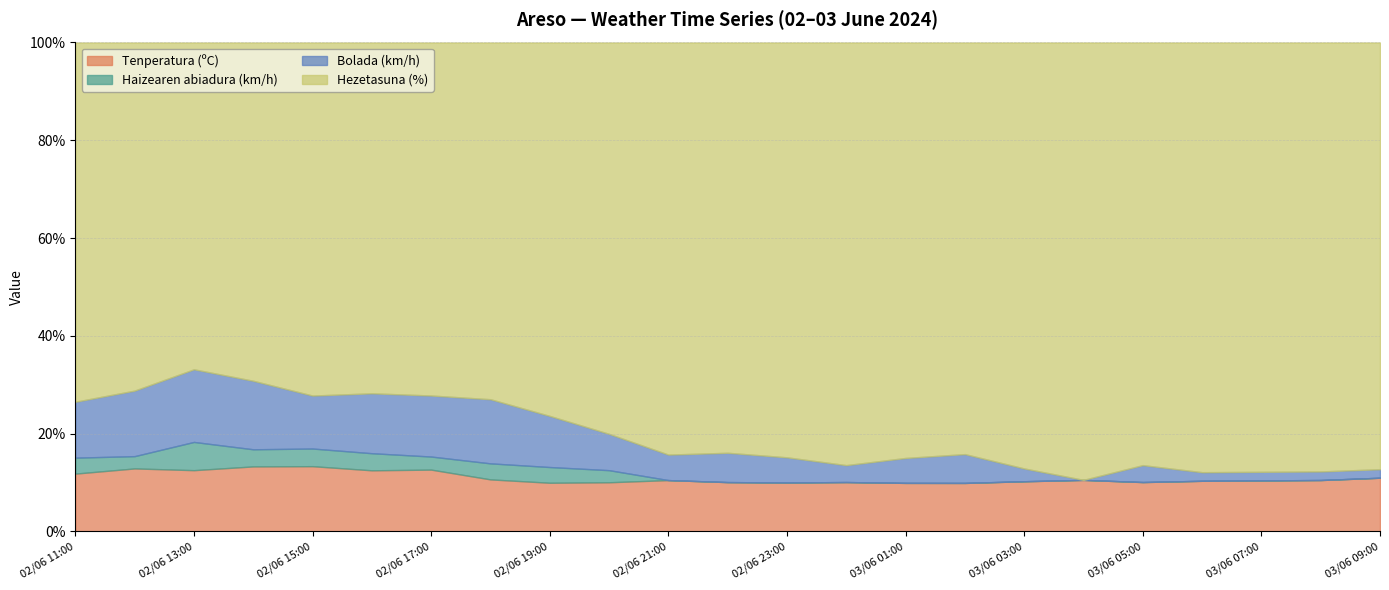

Reading right to left, what are all the values shown in this chart?

Tenperatura (ºC): 12.6	12.0	11.9	11.8	11.7	11.8	11.8	11.8	11.7	11.7	11.7	11.8	12.1	12.2	12.4	13.0	14.2	14.3	14.8	15.2	15.2	15.4	14.5
Haizearen abiadura (km/h): 0.0	0.0	0.0	0.0	0.0	0.0	0.0	0.0	0.0	0.0	0.0	0.0	0.0	3.0	4.0	4.0	3.0	4.0	4.0	4.0	7.0	3.0	4.0
Bolada (km/h): 2.0	2.0	2.0	2.0	4.0	0.0	3.0	7.0	6.0	4.0	6.0	7.0	6.0	9.0	13.0	16.0	14.0	14.0	12.0	16.0	18.0	16.0	14.0
Hezetasuna (%): 100.0	100.0	100.0	100.0	100.0	100.0	100.0	100.0	100.0	100.0	99.0	98.0	97.0	97.0	95.0	89.0	81.0	82.0	80.0	79.0	81.0	85.0	90.0